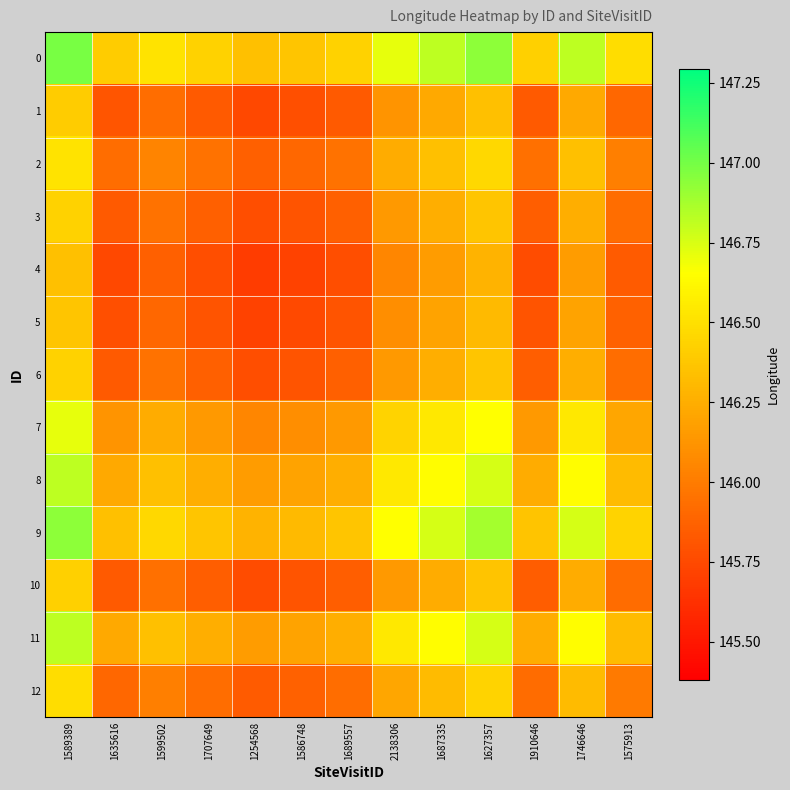

Reading right to left, list all the values displayed in this chart.

0: 1575913=146.5	1746646=146.8	1910646=146.4	1627357=146.9	1687335=146.8	2138306=146.7	1689557=146.4	1586748=146.4	1254568=146.3	1707649=146.4	1599502=146.5	1635616=146.4	1589389=147.0
1: 1575913=145.9	1746646=146.2	1910646=145.8	1627357=146.3	1687335=146.2	2138306=146.1	1689557=145.8	1586748=145.8	1254568=145.7	1707649=145.8	1599502=145.9	1635616=145.8	1589389=146.4
2: 1575913=146.0	1746646=146.3	1910646=145.9	1627357=146.5	1687335=146.3	2138306=146.2	1689557=146.0	1586748=145.9	1254568=145.9	1707649=146.0	1599502=146.0	1635616=145.9	1589389=146.5
3: 1575913=145.9	1746646=146.3	1910646=145.9	1627357=146.4	1687335=146.3	2138306=146.1	1689557=145.9	1586748=145.8	1254568=145.8	1707649=145.9	1599502=146.0	1635616=145.8	1589389=146.4
4: 1575913=145.8	1746646=146.2	1910646=145.8	1627357=146.3	1687335=146.2	2138306=146.1	1689557=145.8	1586748=145.7	1254568=145.7	1707649=145.8	1599502=145.9	1635616=145.7	1589389=146.3
5: 1575913=145.9	1746646=146.2	1910646=145.8	1627357=146.3	1687335=146.2	2138306=146.1	1689557=145.8	1586748=145.8	1254568=145.7	1707649=145.8	1599502=145.9	1635616=145.8	1589389=146.4
6: 1575913=145.9	1746646=146.3	1910646=145.9	1627357=146.4	1687335=146.3	2138306=146.1	1689557=145.9	1586748=145.8	1254568=145.8	1707649=145.9	1599502=146.0	1635616=145.8	1589389=146.4
7: 1575913=146.2	1746646=146.5	1910646=146.1	1627357=146.7	1687335=146.5	2138306=146.4	1689557=146.1	1586748=146.1	1254568=146.1	1707649=146.1	1599502=146.2	1635616=146.1	1589389=146.7
8: 1575913=146.3	1746646=146.6	1910646=146.2	1627357=146.8	1687335=146.6	2138306=146.5	1689557=146.3	1586748=146.2	1254568=146.2	1707649=146.3	1599502=146.3	1635616=146.2	1589389=146.8
9: 1575913=146.4	1746646=146.8	1910646=146.4	1627357=146.9	1687335=146.8	2138306=146.7	1689557=146.4	1586748=146.3	1254568=146.3	1707649=146.4	1599502=146.5	1635616=146.3	1589389=146.9
10: 1575913=145.9	1746646=146.2	1910646=145.8	1627357=146.4	1687335=146.2	2138306=146.1	1689557=145.9	1586748=145.8	1254568=145.8	1707649=145.9	1599502=145.9	1635616=145.8	1589389=146.4
11: 1575913=146.3	1746646=146.6	1910646=146.2	1627357=146.8	1687335=146.6	2138306=146.5	1689557=146.3	1586748=146.2	1254568=146.2	1707649=146.3	1599502=146.3	1635616=146.2	1589389=146.8
12: 1575913=146.0	1746646=146.3	1910646=145.9	1627357=146.4	1687335=146.3	2138306=146.2	1689557=145.9	1586748=145.9	1254568=145.8	1707649=145.9	1599502=146.0	1635616=145.9	1589389=146.5